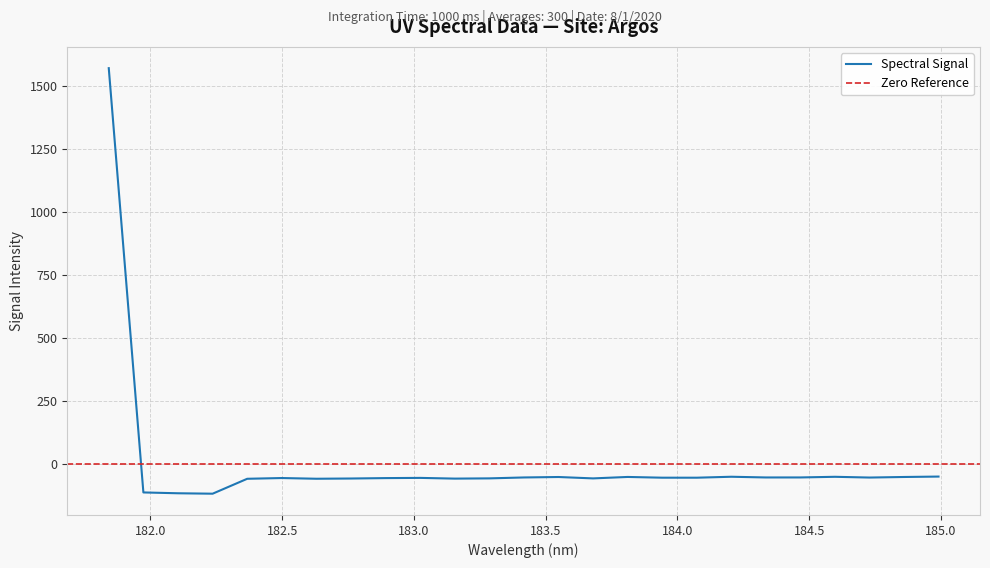

What is the maximum value for Spectral Signal?

1569.4